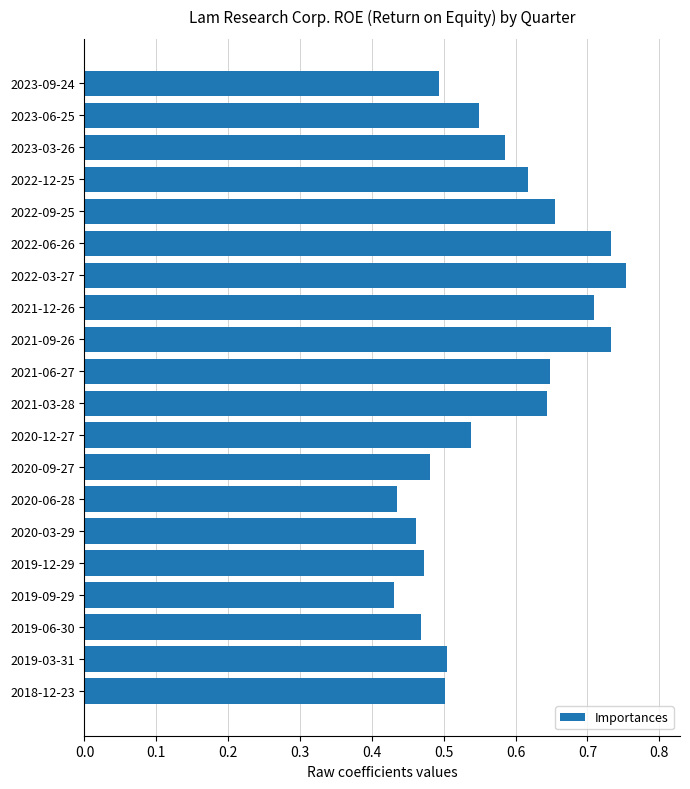

Between 2022-03-27 and 2023-06-25, which is larger?

2022-03-27